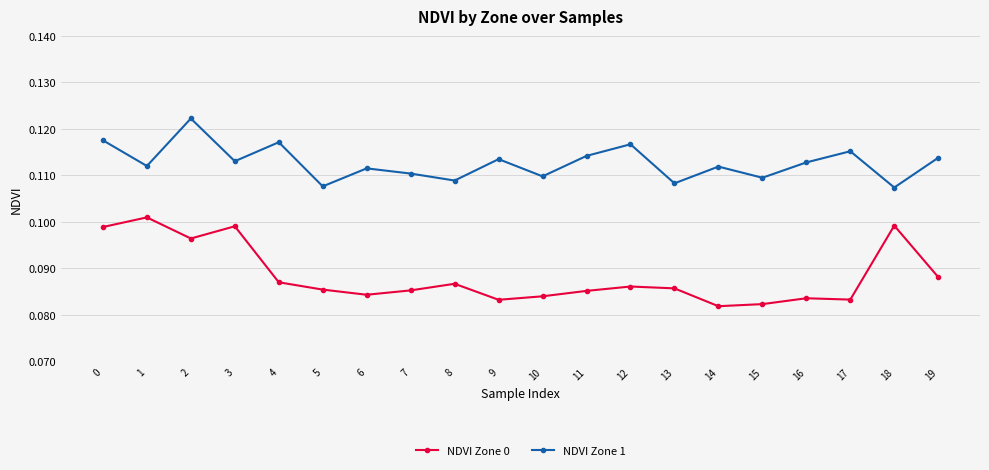

In NDVI Zone 1, how many points are higher than both neighbors (excluding endpoints)?

7